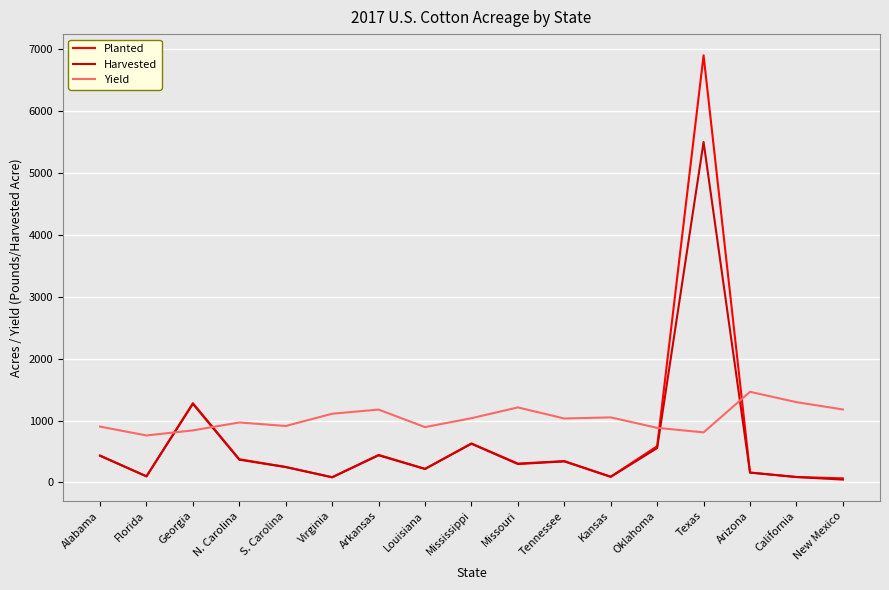

At which category does Harvested reach its first local valley?

Florida